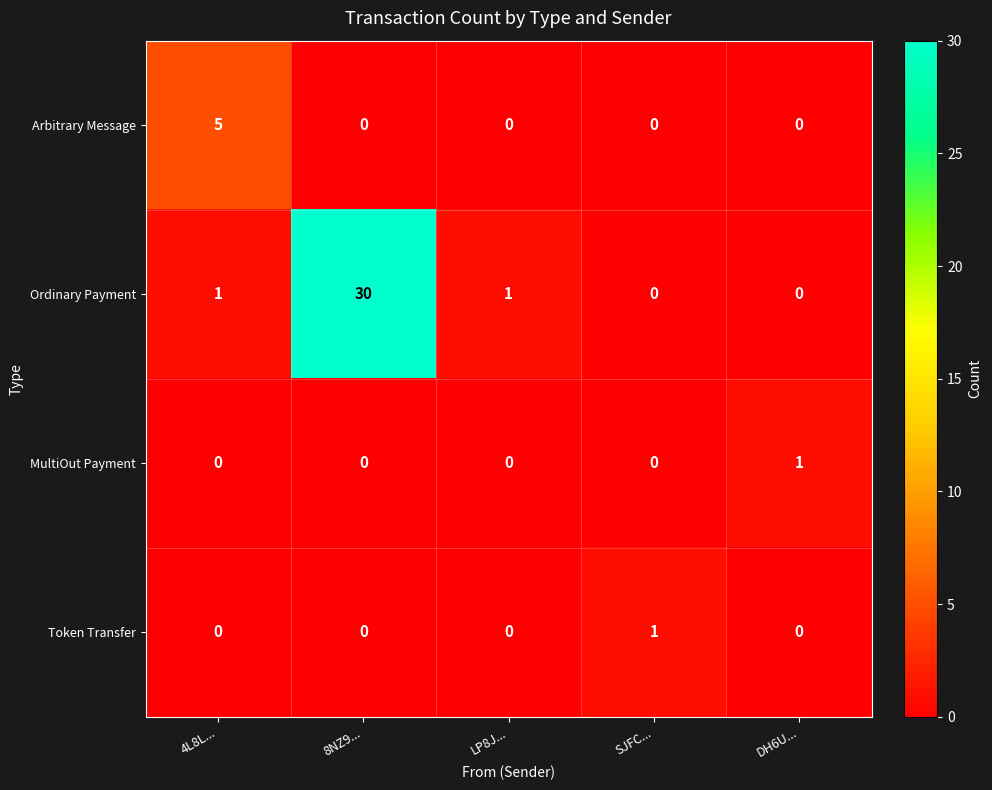

Reading right to left, extract all data points from this chart.

Arbitrary Message: DH6U...=0	SJFC...=0	LP8J...=0	8NZ9...=0	4L8L...=5
Ordinary Payment: DH6U...=0	SJFC...=0	LP8J...=1	8NZ9...=30	4L8L...=1
MultiOut Payment: DH6U...=1	SJFC...=0	LP8J...=0	8NZ9...=0	4L8L...=0
Token Transfer: DH6U...=0	SJFC...=1	LP8J...=0	8NZ9...=0	4L8L...=0